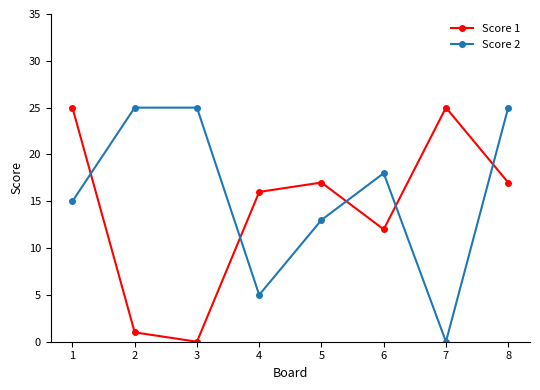

Count the Score 1 values in the range 12 to 25.

6